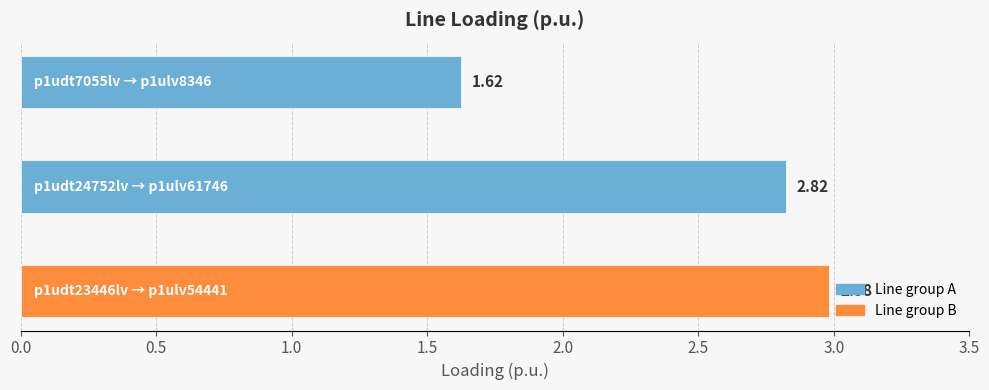

What is the sum of all values?

7.4